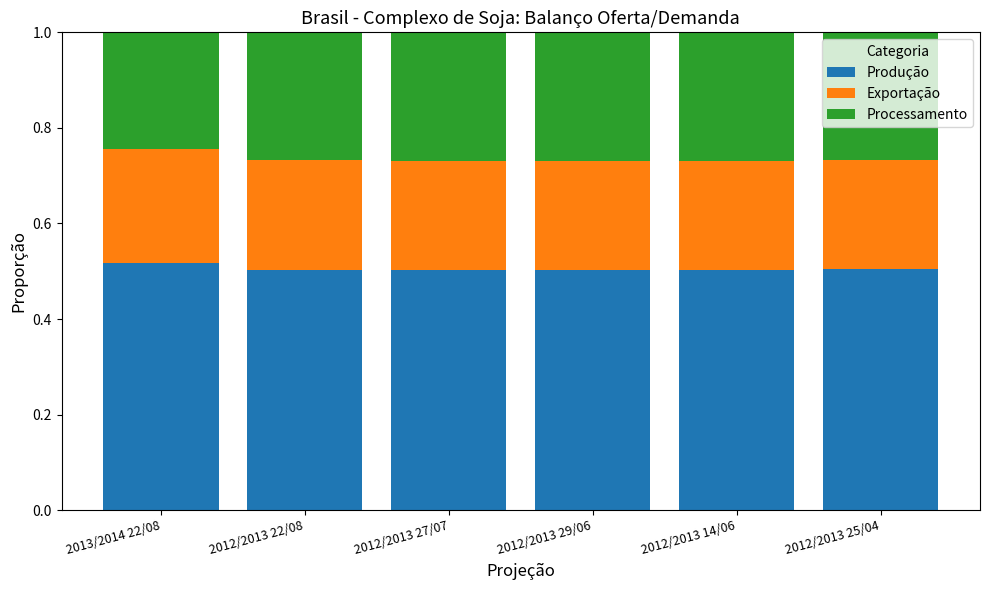

What is the total value across all series at 2012/2013 29/06?

1.0